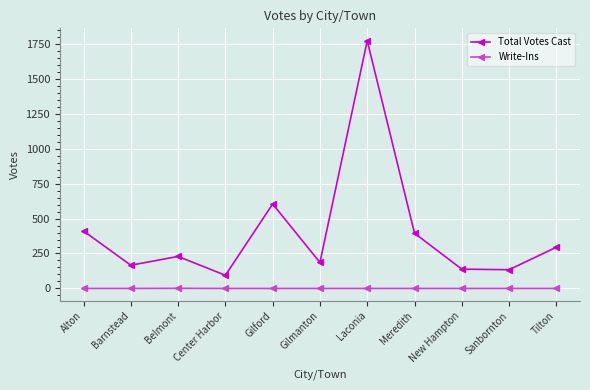

What is the label of the 9th point from the left?

New Hampton